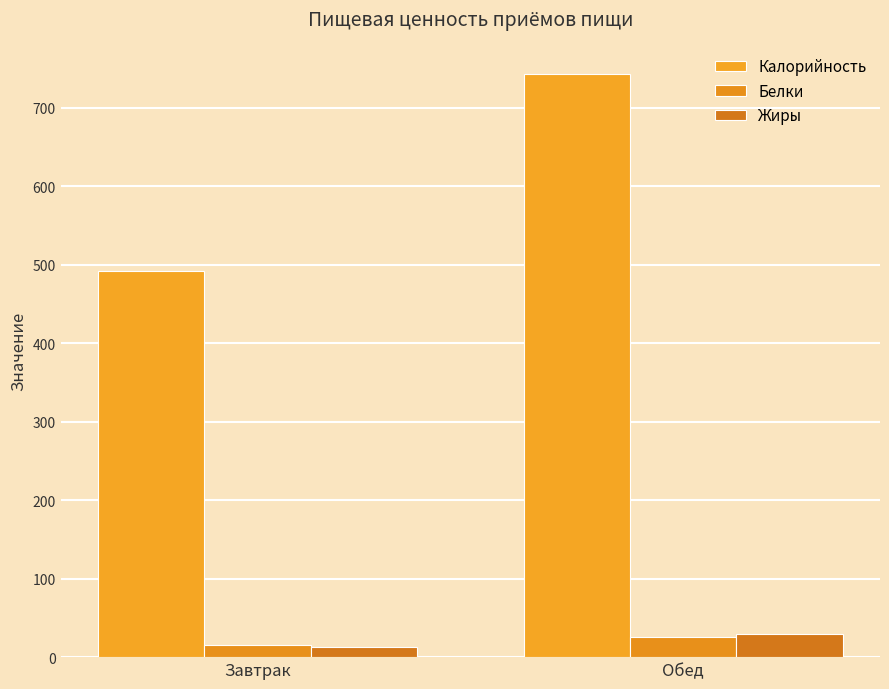

What is the value of the Жиры bar at the 2nd from the left?

30.1